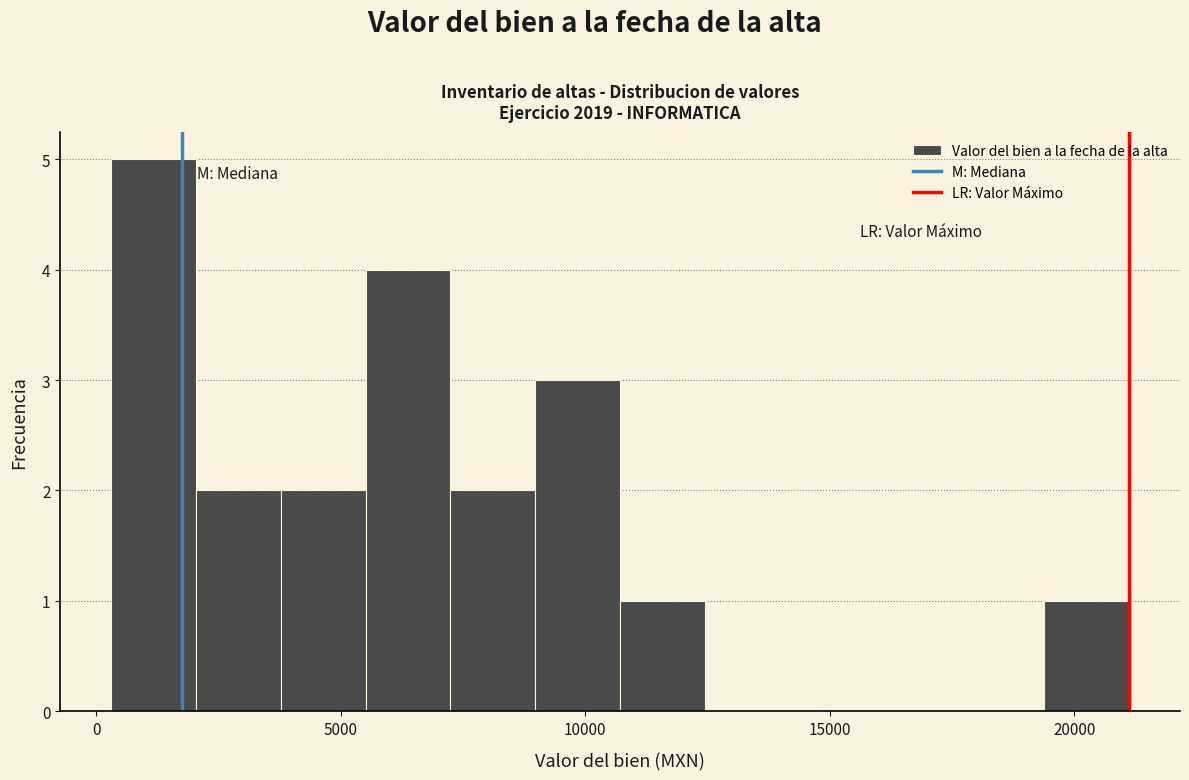

Around what value on the x-axis is the tallest bar? Give the approximate position of its centre, as read against the axis.

1000